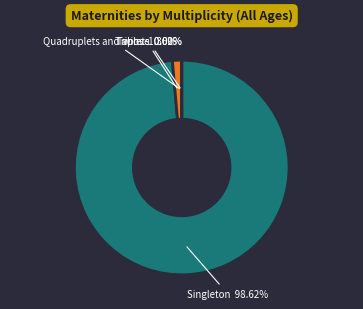

Is there a majority slice in this chart?

Yes